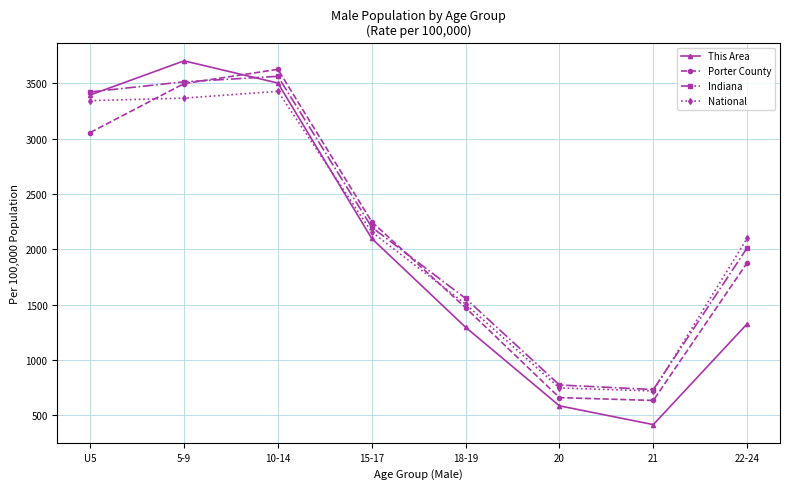

Between which two adjacent categories do National and Porter County first intersect?

U5 and 5-9